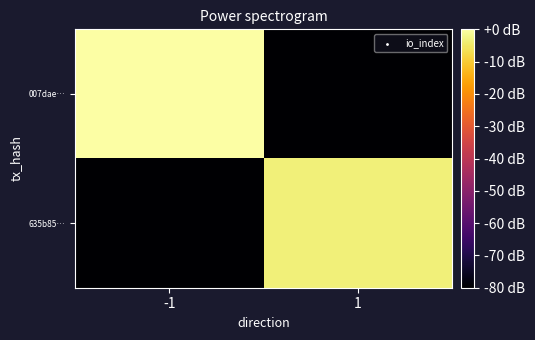

How many data points does each series have?

2